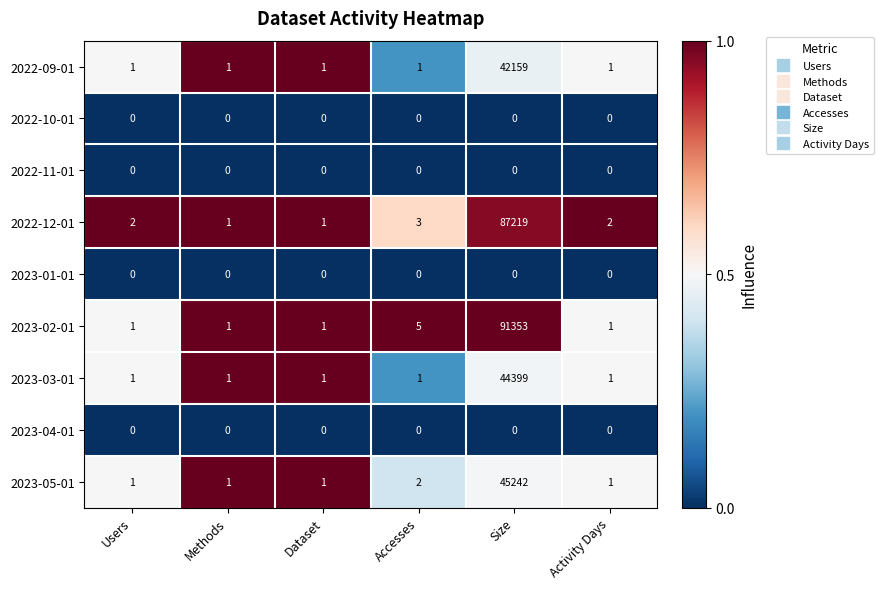

Which series has the largest total across all categories?

2023-02-01